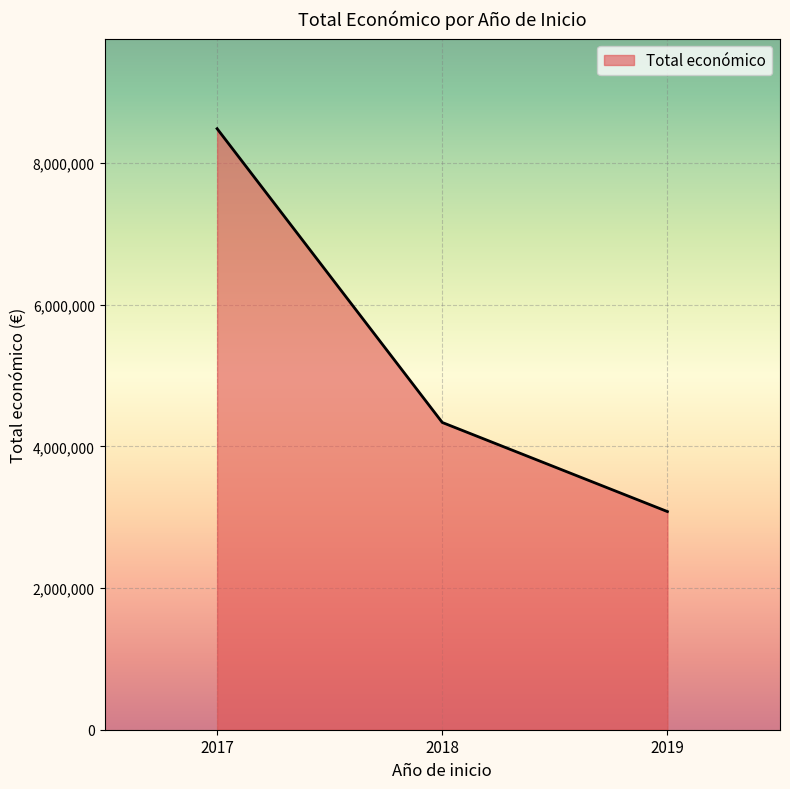

Does the chart have visible grid lines?

Yes